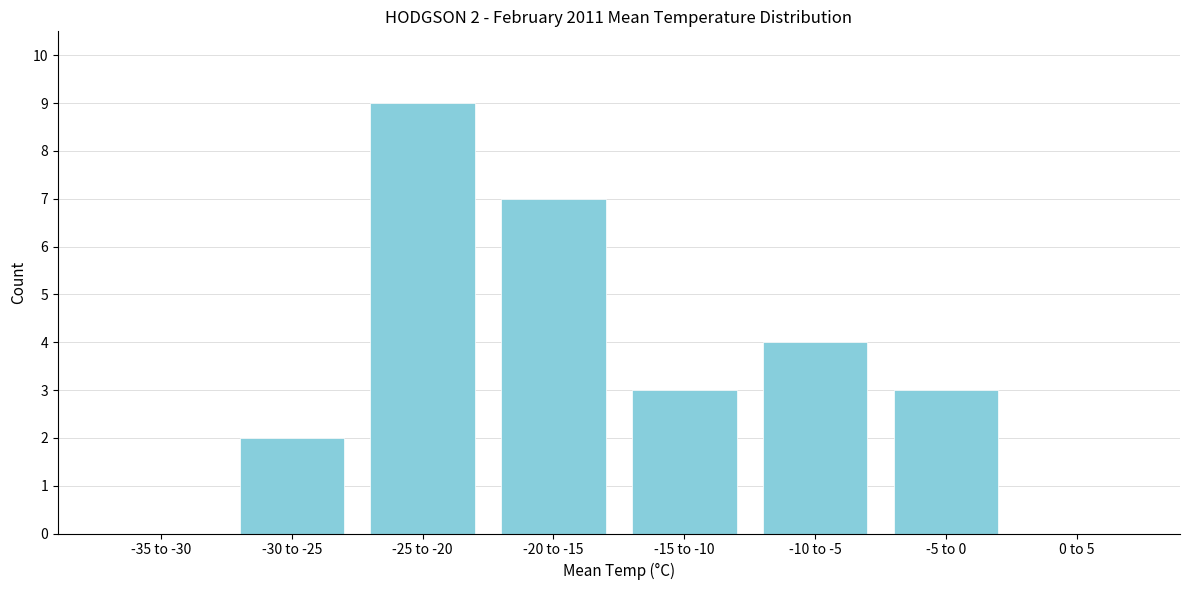

Reading left to right, extract all data points from this chart.

-35 to -30=0	-30 to -25=2	-25 to -20=9	-20 to -15=7	-15 to -10=3	-10 to -5=4	-5 to 0=3	0 to 5=0